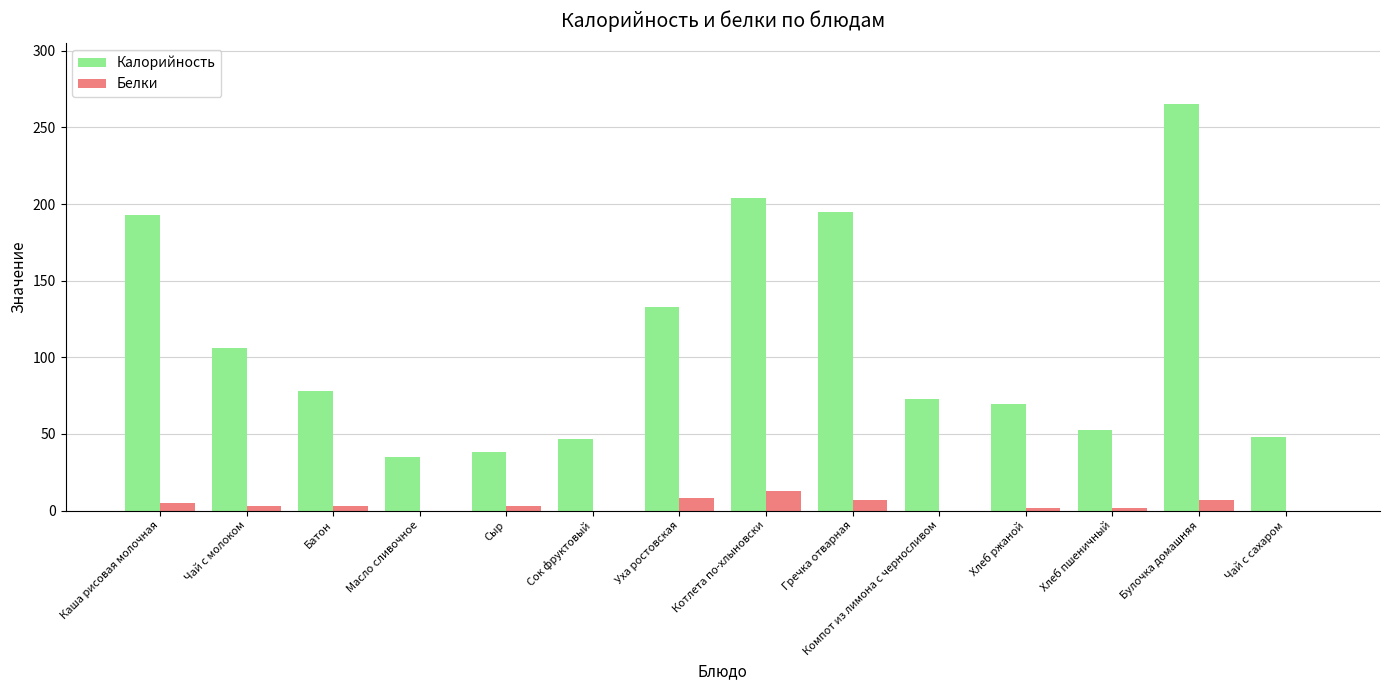

What is the average value of the Калорийность series?

109.8